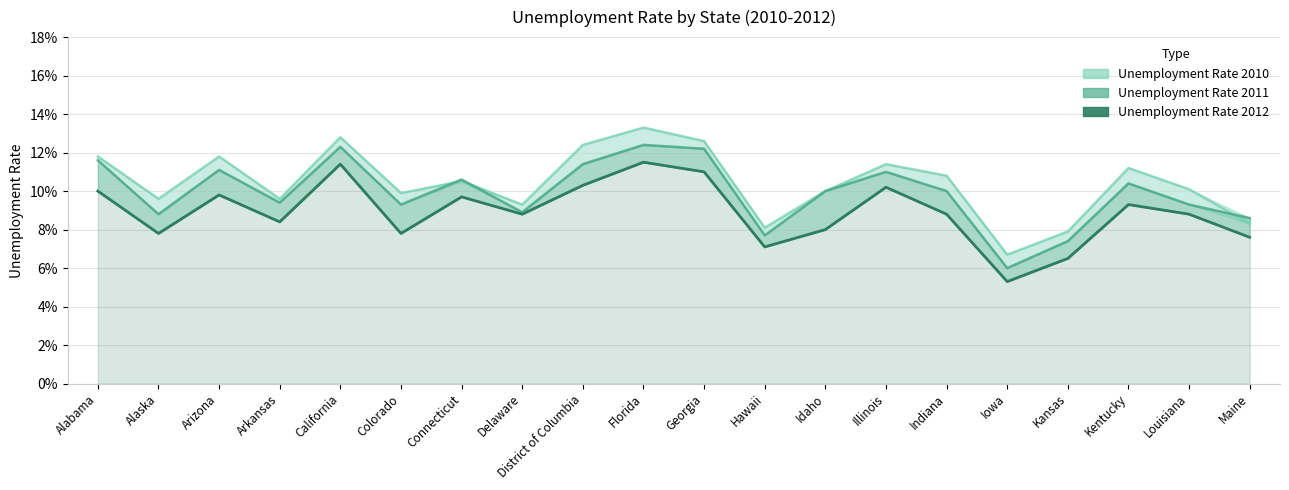

The value at Delaware is 0.1. True or false?

False